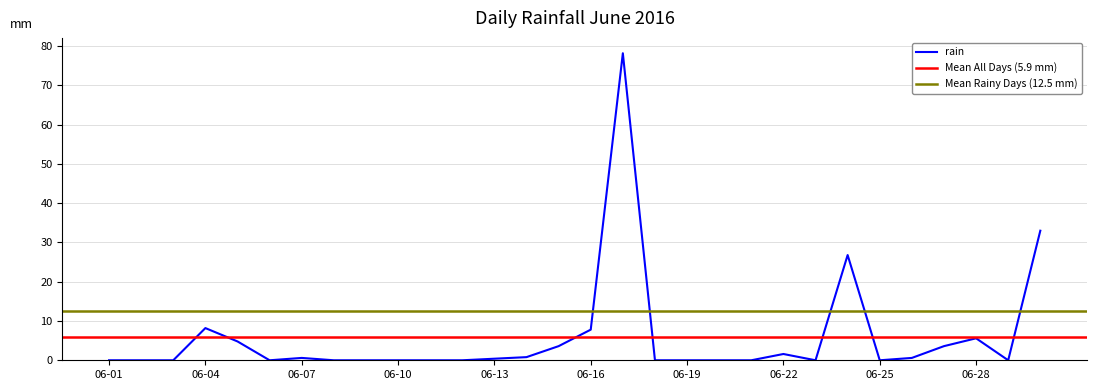

Reading left to right, list all the values displayed in this chart.

2016-06-01=0.0	2016-06-02=0.0	2016-06-03=0.0	2016-06-04=8.2	2016-06-05=4.8	2016-06-06=0.0	2016-06-07=0.6	2016-06-08=0.0	2016-06-09=0.0	2016-06-10=0.0	2016-06-11=0.0	2016-06-12=0.0	2016-06-13=0.4	2016-06-14=0.8	2016-06-15=3.6	2016-06-16=7.8	2016-06-17=78.2	2016-06-18=0.0	2016-06-19=0.0	2016-06-20=0.0	2016-06-21=0.0	2016-06-22=1.6	2016-06-23=0.0	2016-06-24=26.8	2016-06-25=0.0	2016-06-26=0.6	2016-06-27=3.6	2016-06-28=5.6	2016-06-29=0.0	2016-06-30=33.0